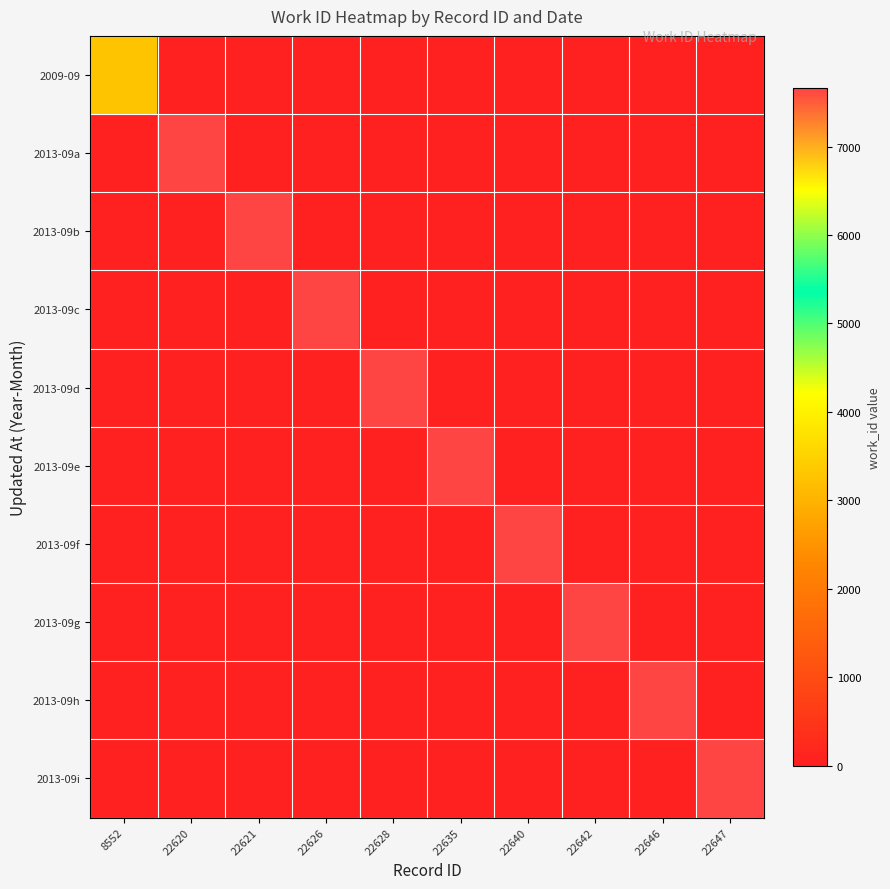

What is the total value across all series at 22620?

7665